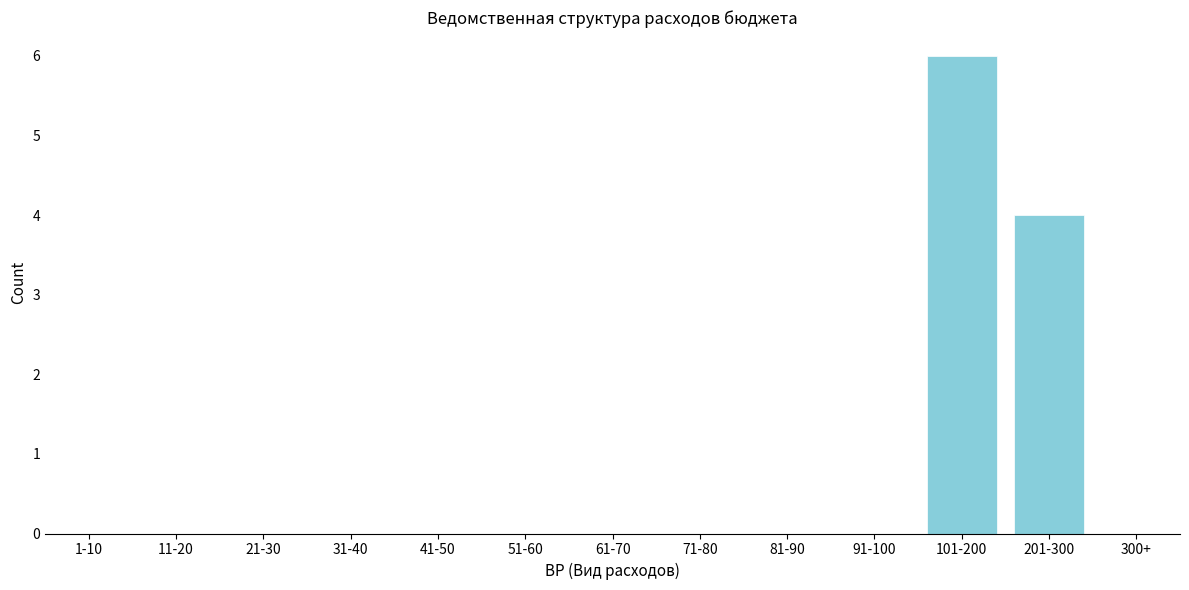

Reading left to right, transcribe all the data shown in this chart.

1-10=0	11-20=0	21-30=0	31-40=0	41-50=0	51-60=0	61-70=0	71-80=0	81-90=0	91-100=0	101-200=6	201-300=4	300+=0